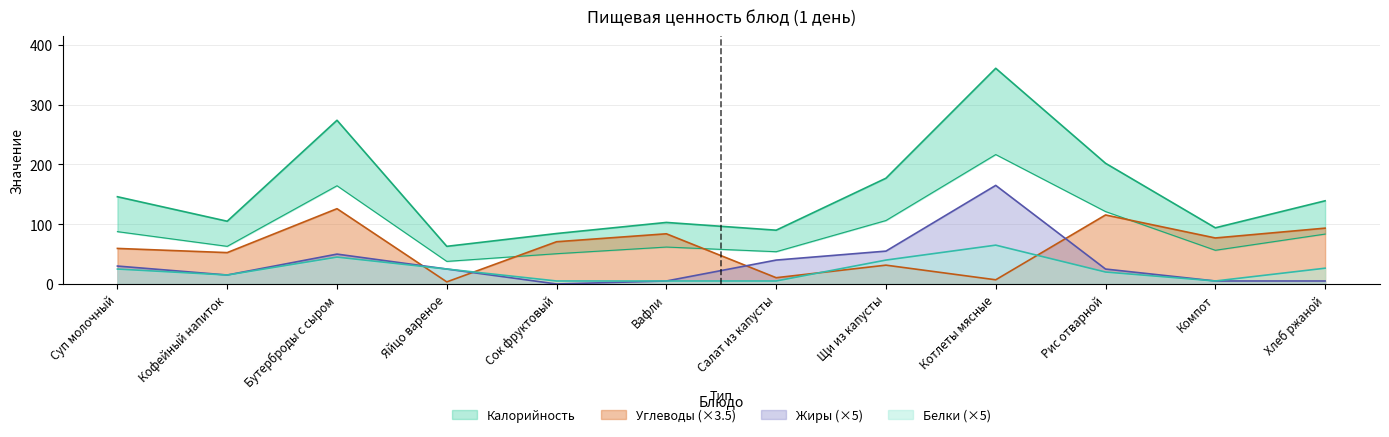

What are all the series names shown in the legend?

Калорийность, Белки, Жиры, Углеводы